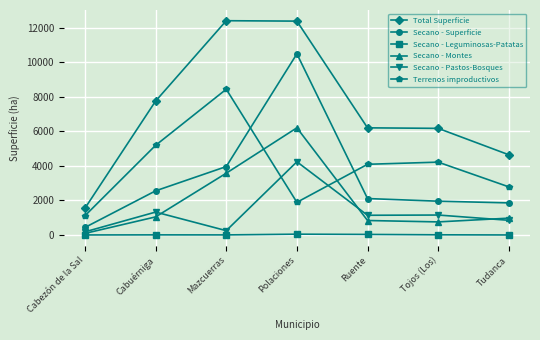

What is the sum of all Total Superficie values?

51165.4